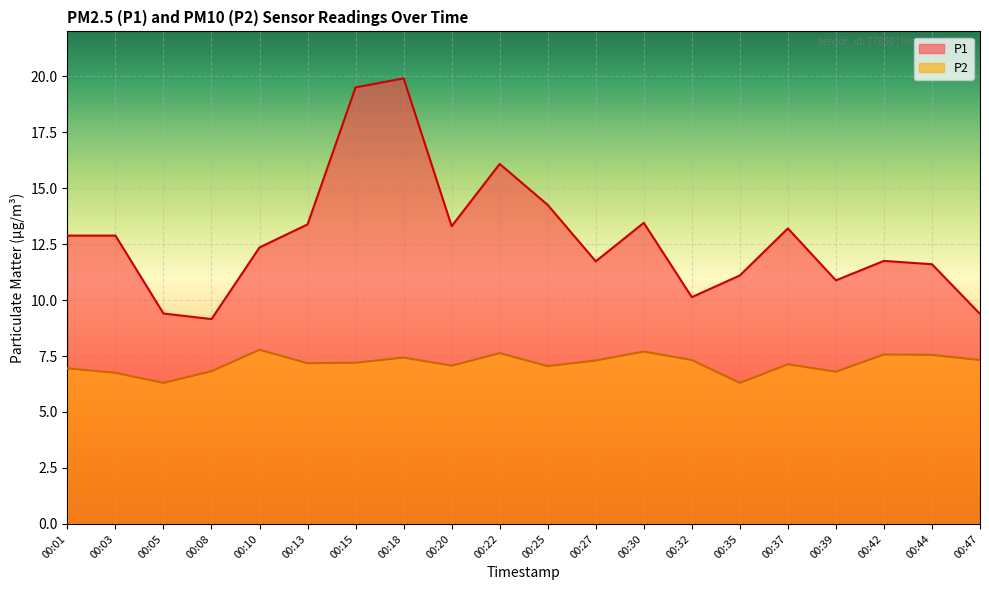

True or false: P1 and P2 cross at least once.

False